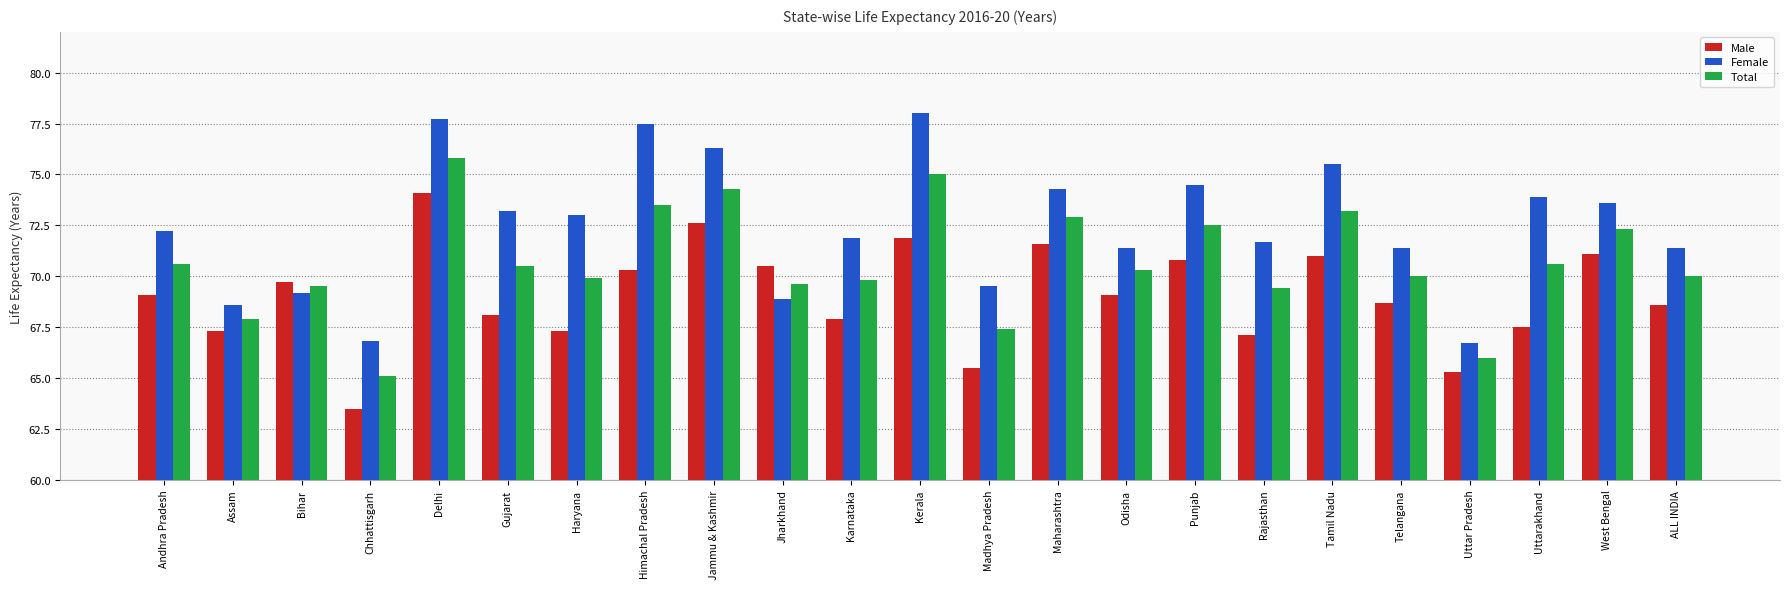

The Total series shows 45.9 at Jharkhand. True or false?

False